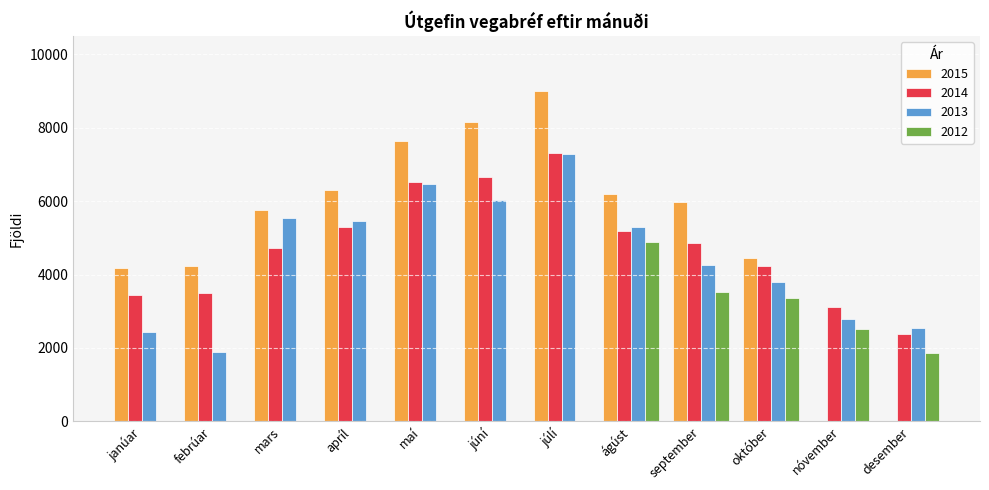

Is it true that 2012 equals 0 at júlí?

True